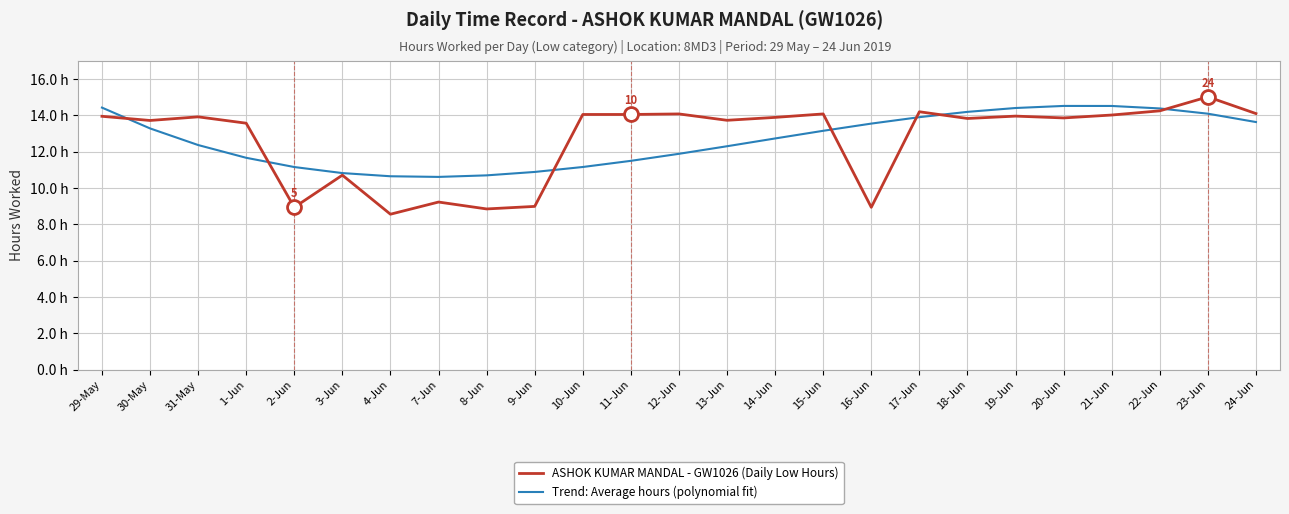

What is the total value across all series at 7-Jun?

19.8